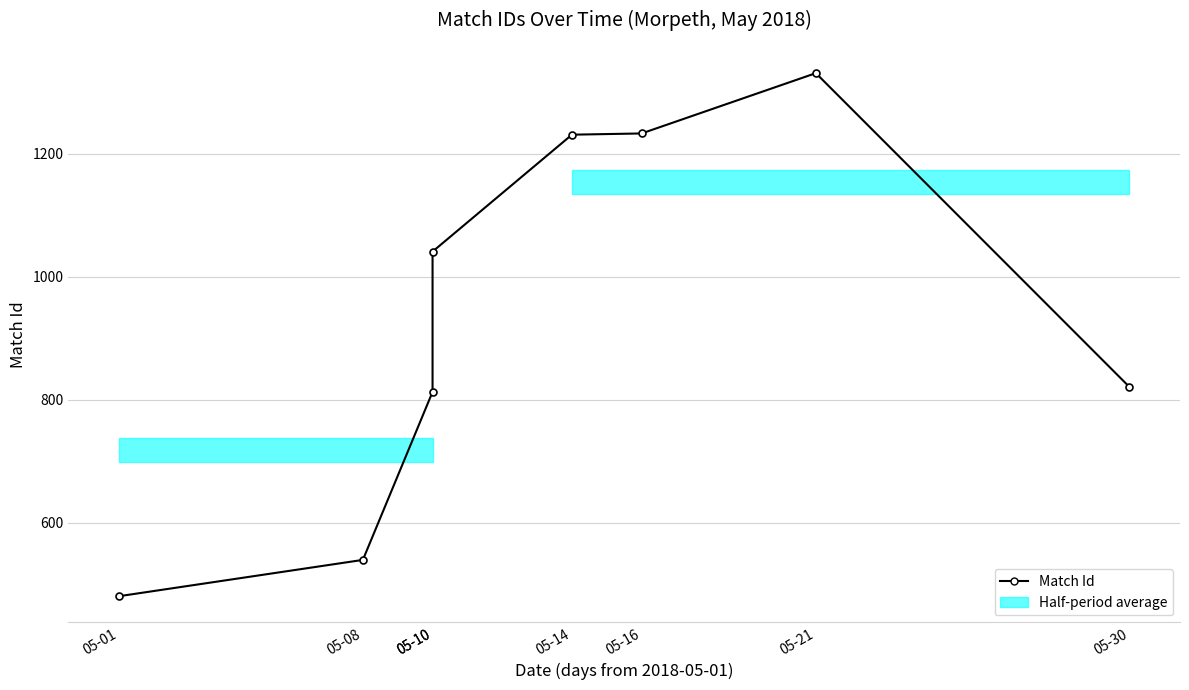

List the labels in order of value, largest first.

05-21, 05-16, 05-14, 05-10, 05-30, 05-10, 05-08, 05-01